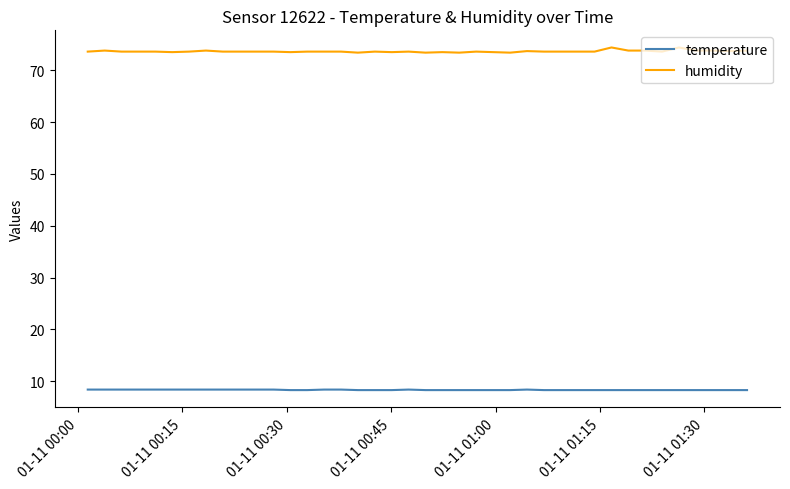

Which series has the widest spread of values?

humidity